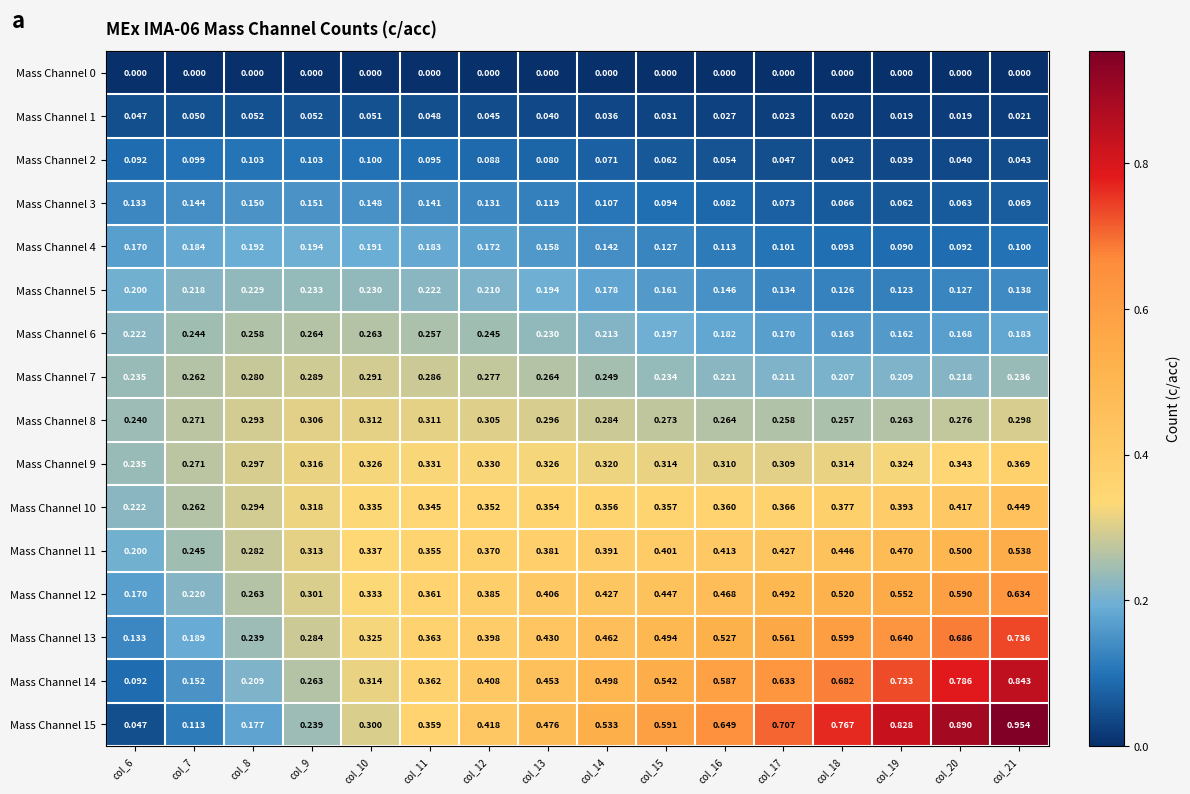

What is the difference between the highest and lowest values at col_14?

0.5